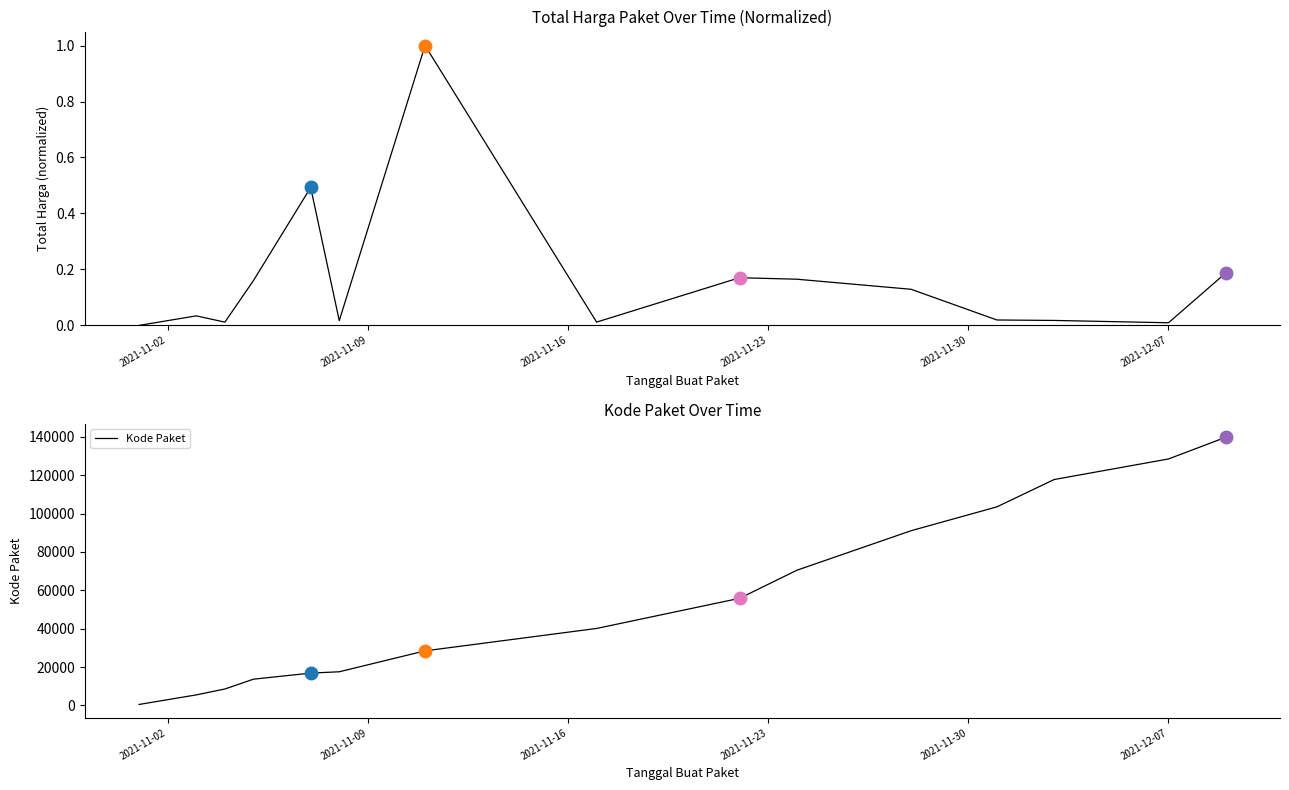

List the series in order of their peak value, lowest first.

Total Harga (normalized), Kode Paket